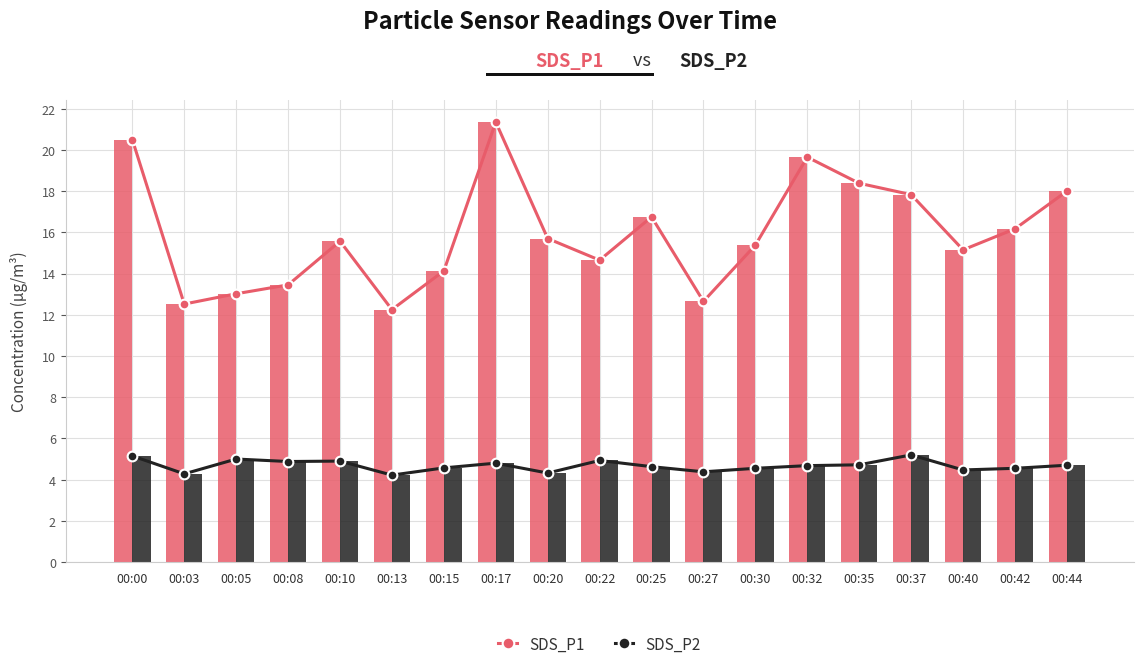

Is the value of SDS_P1 at 00:27 greater than the value of SDS_P2 at 00:17?

Yes